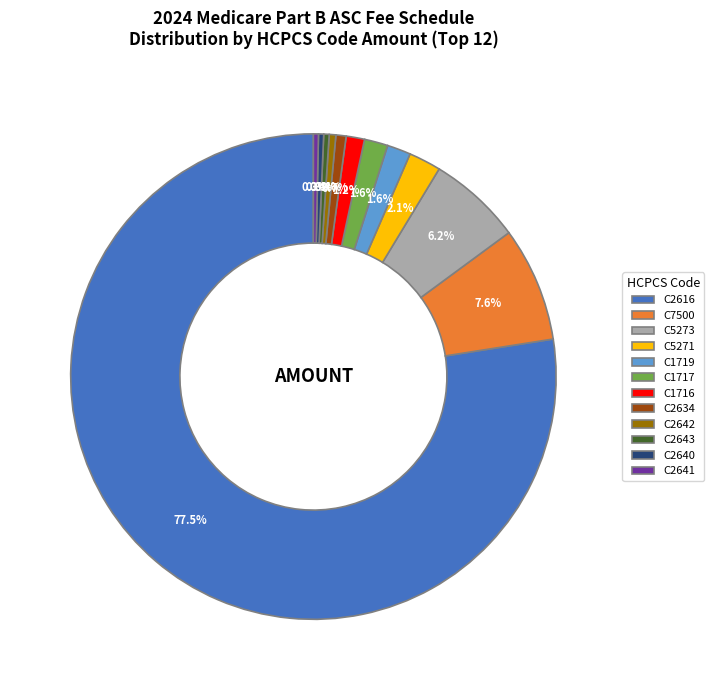

To the nearest percent, what is the average slice percentage?

8%